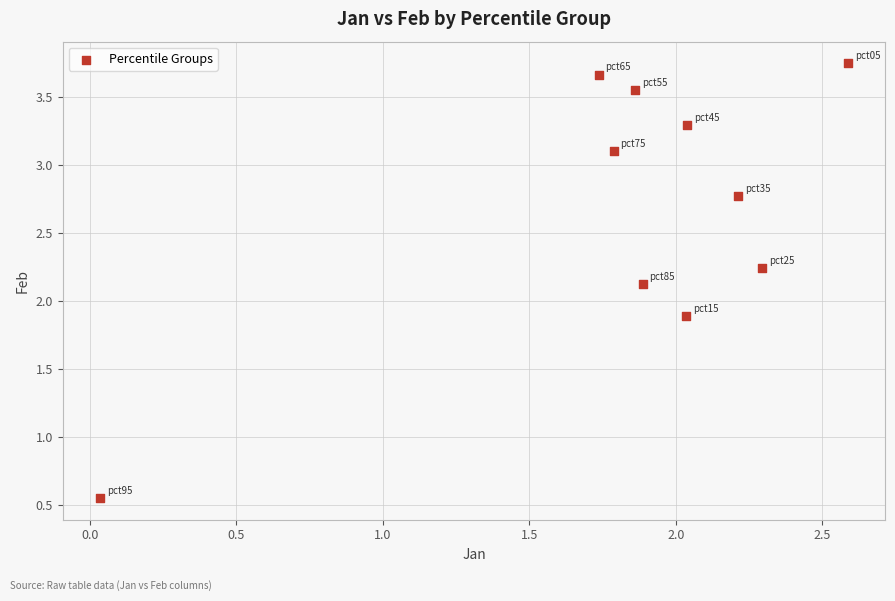

What is the average Y value?

2.7